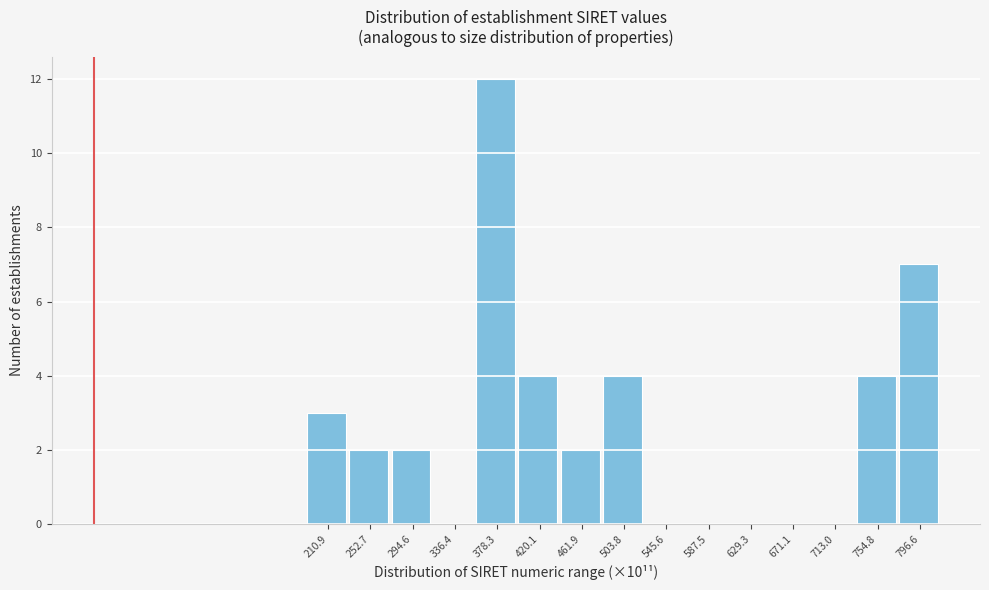

Reading left to right, extract all data points from this chart.

210.9=3	252.7=2	294.6=2	336.4=0	378.3=12	420.1=4	461.9=2	503.8=4	545.6=0	587.5=0	629.3=0	671.1=0	713.0=0	754.8=4	796.6=7